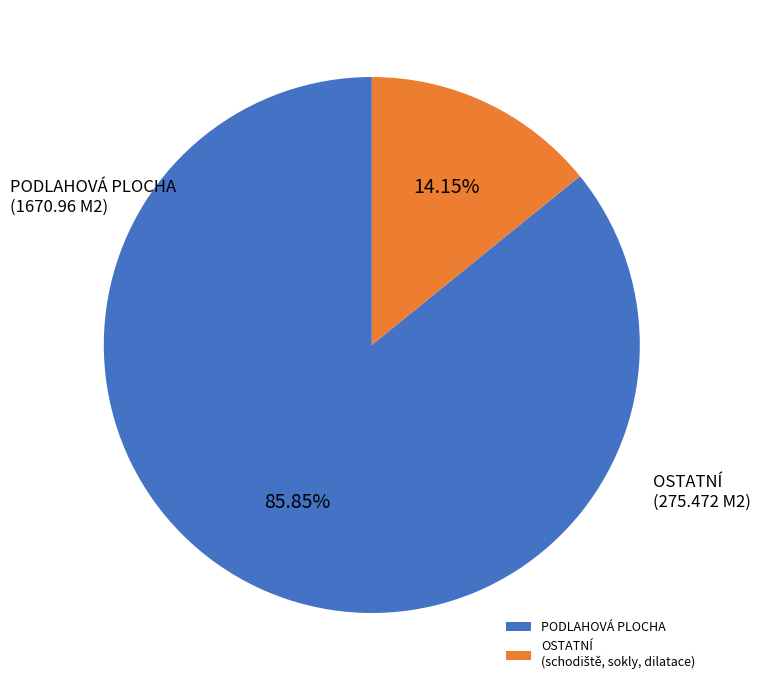

Which slice is the largest?

PODLAHOVÁ PLOCHA